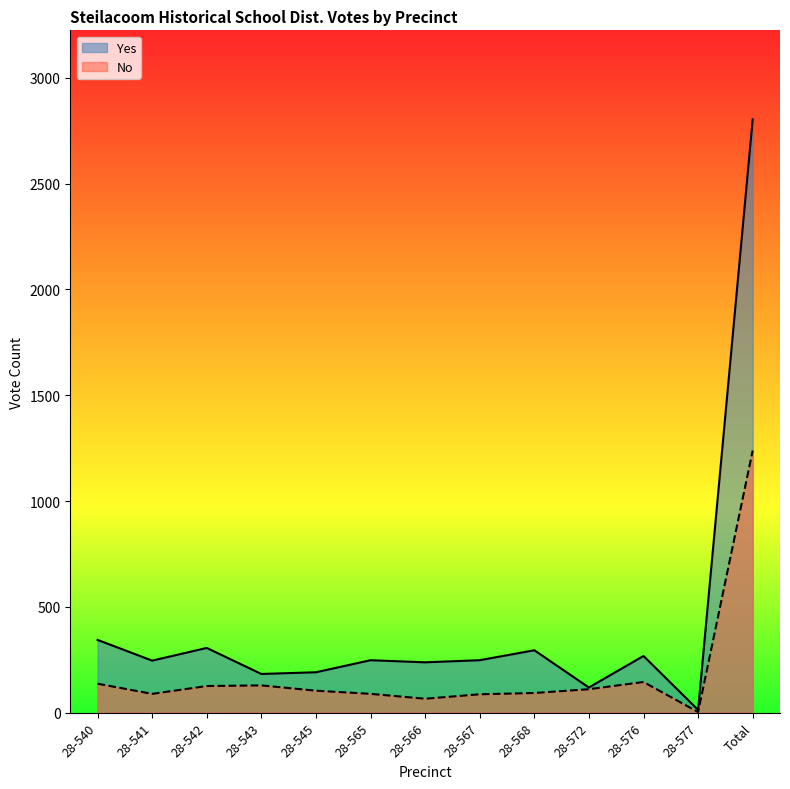

Where does the Yes series first go above 248?

28-540